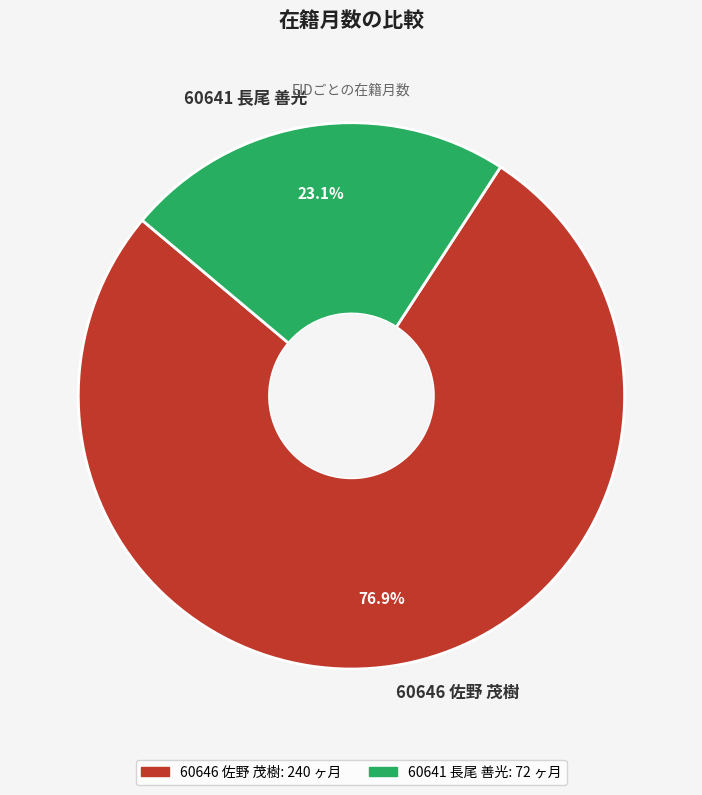

What is the ratio of the value at 60641 長尾 善光 to the value at 60646 佐野 茂樹?

0.3